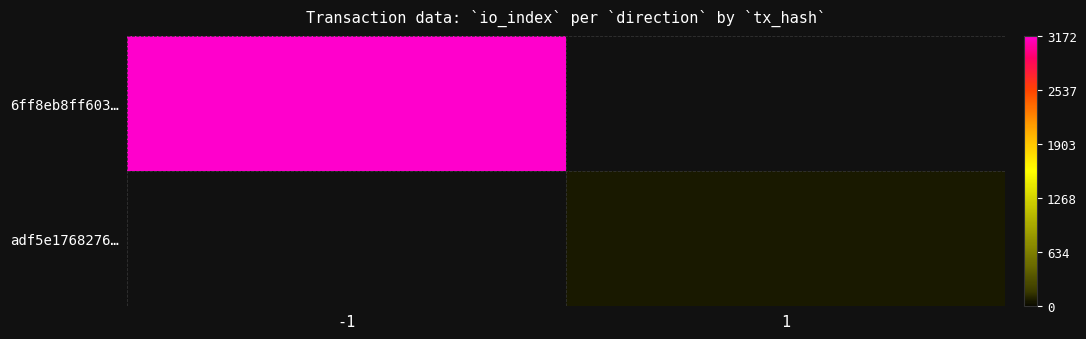

At how many categories does at least one series exceed 1981?

1